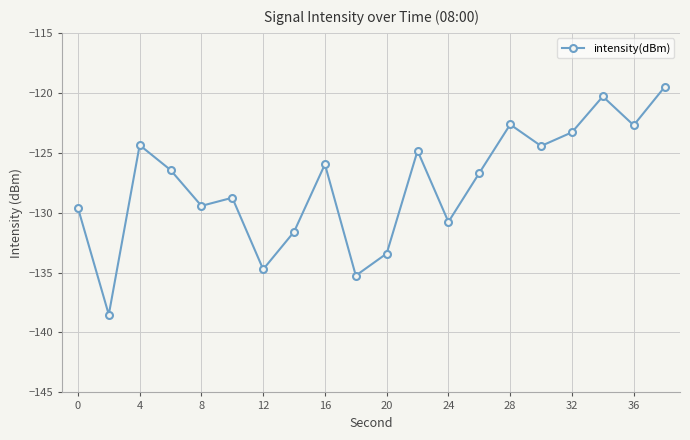

True or false: there are more than 2 points higher than both neighbors.

True